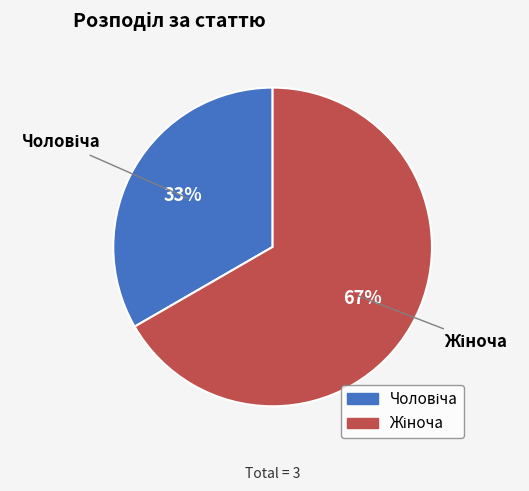

To the nearest percent, what is the average slice percentage?

50%